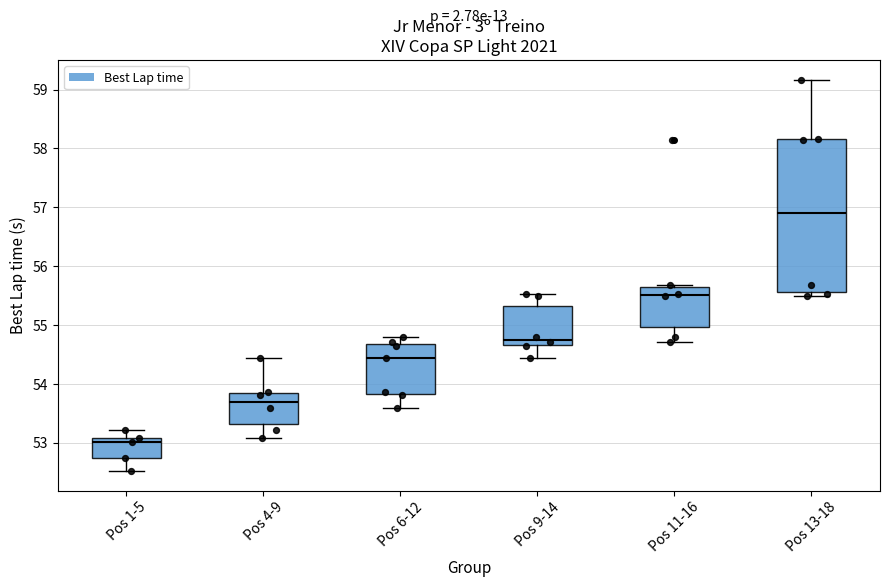

Which box's median line is the lowest?

Pos 1-5